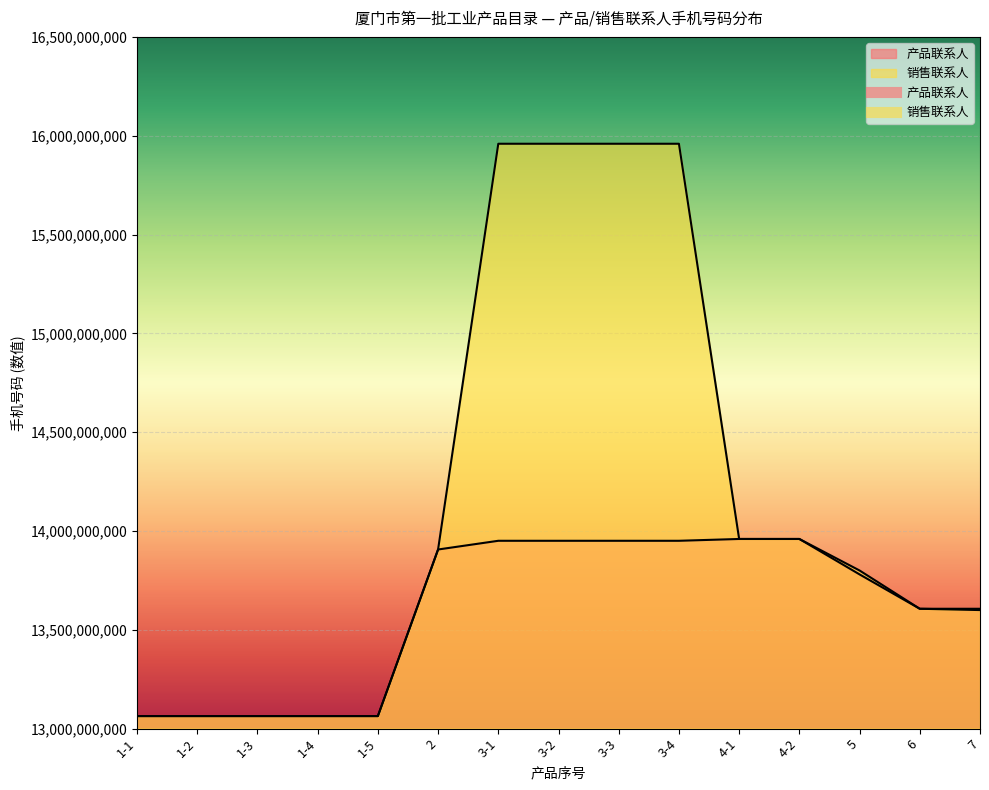

Count the number of categories in the chart.

15